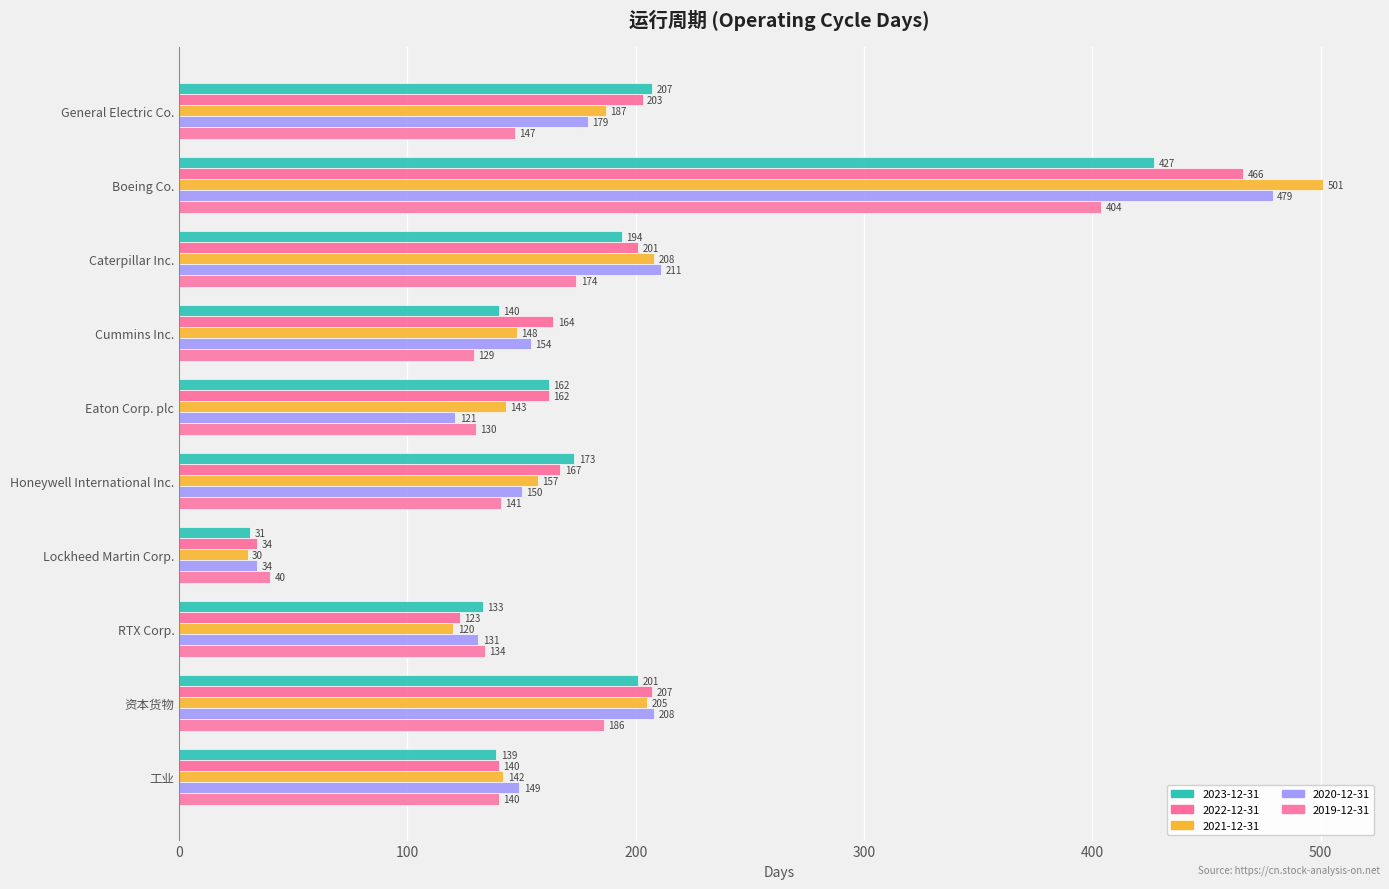

What is the total value across all series at Lockheed Martin Corp.?

169